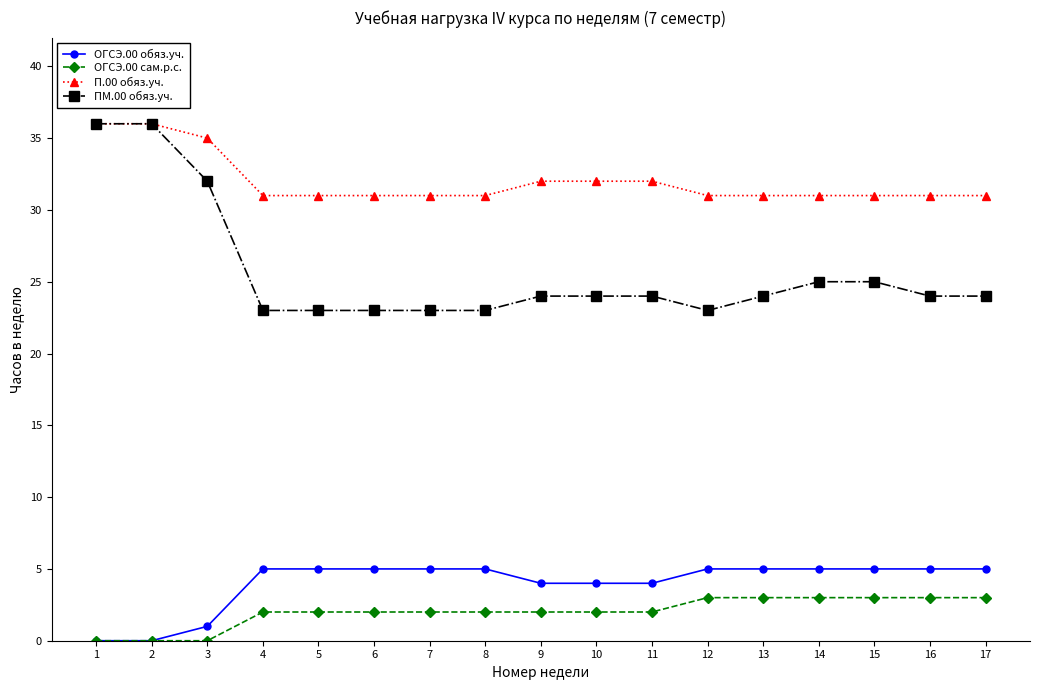

Is the value of П.00 обяз.уч. at 1 greater than the value of ОГСЭ.00 обяз.уч. at 11?

Yes